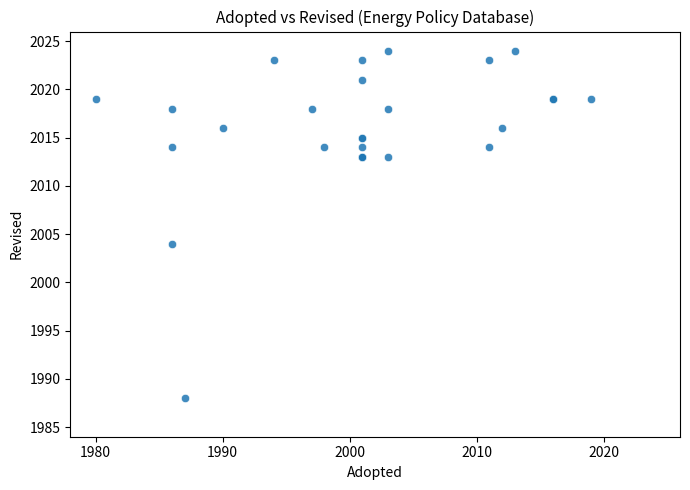

What Y value in the scatter plot is closest to 2006?

2004